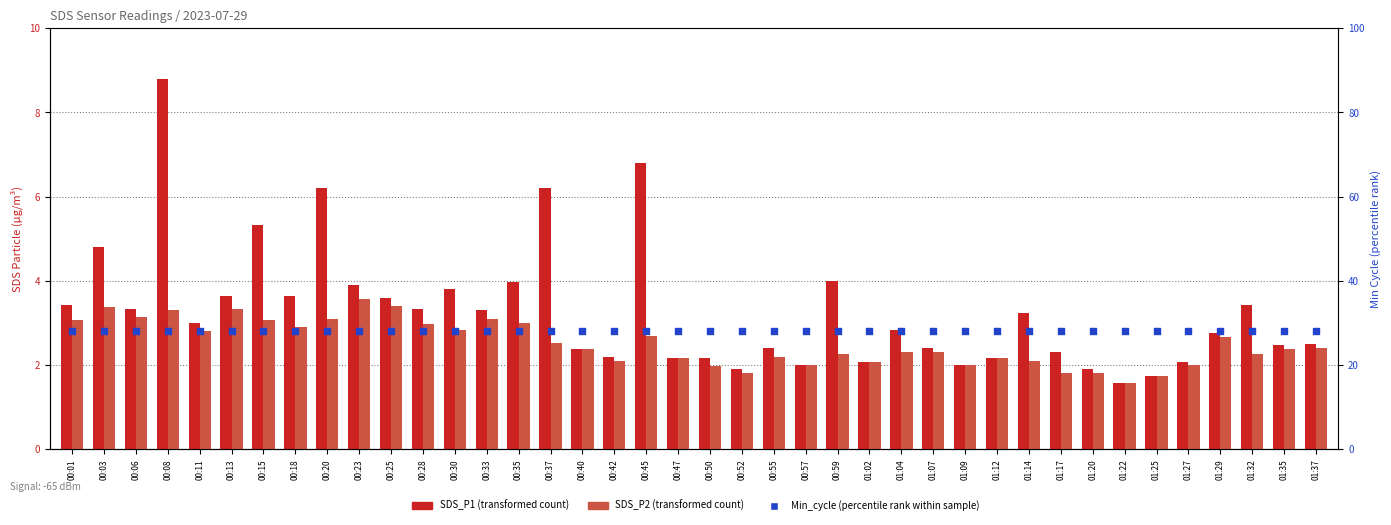

What are all the series names shown in the legend?

SDS_P1, SDS_P2, Min_cycle (percentile)